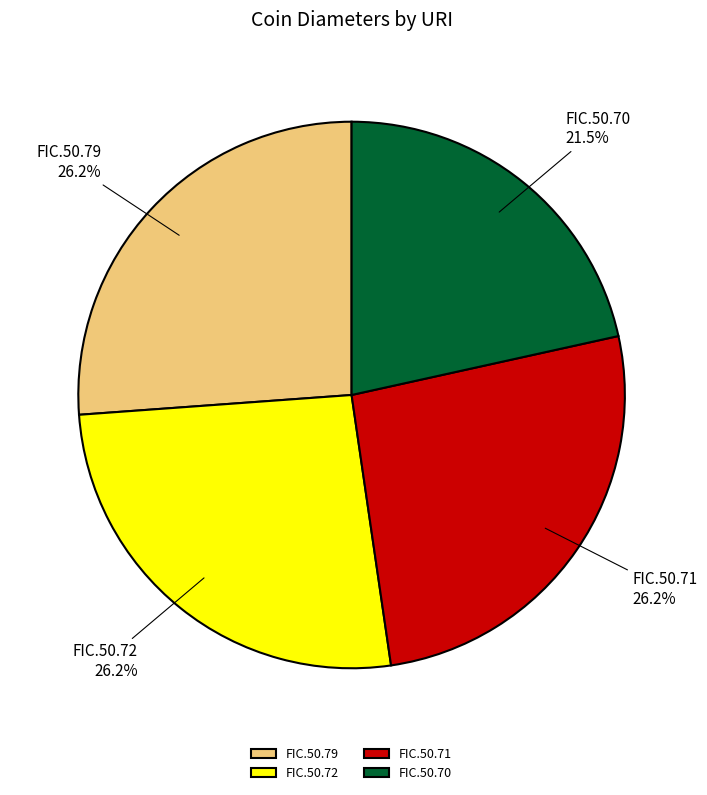

True or false: FIC.50.71 accounts for 26% of the total.

True